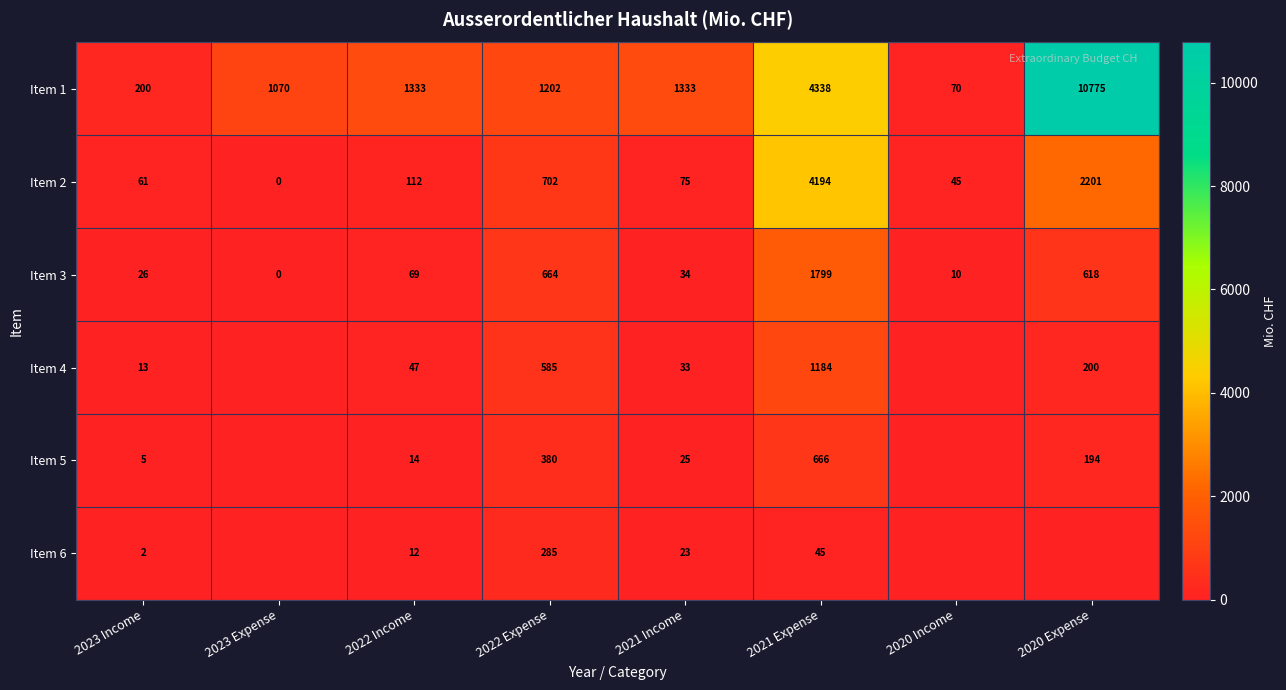

How many categories are shown in the chart?

8